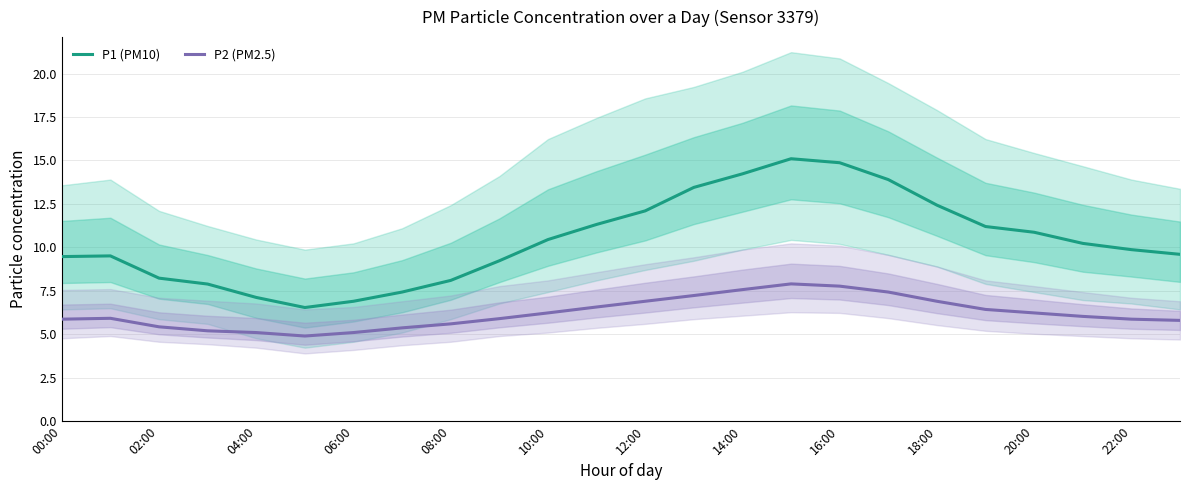

True or false: P2 (PM2.5) and P1 (PM10) cross at least once.

False